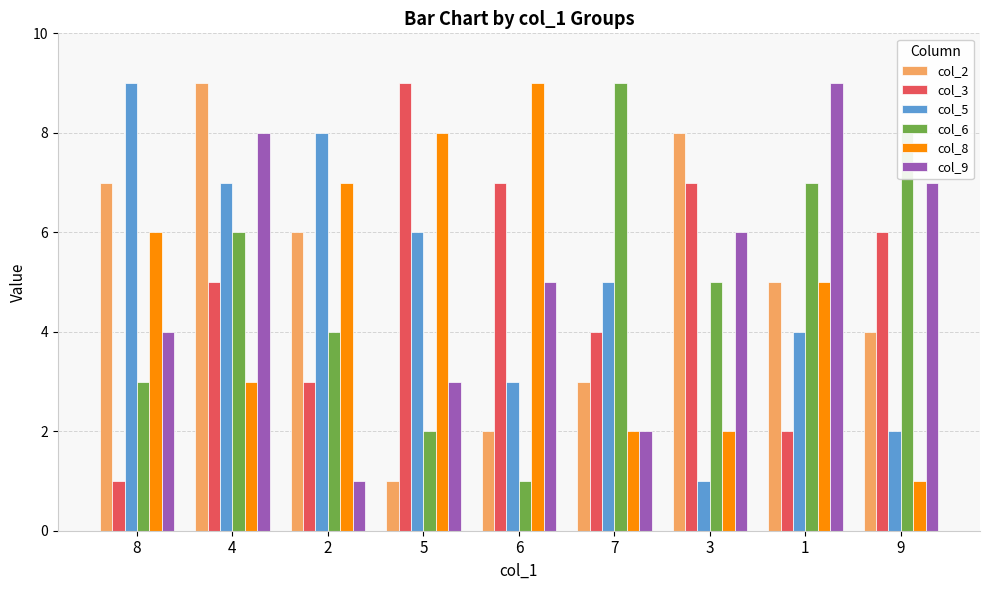

What is the sum of all col_9 values?

45